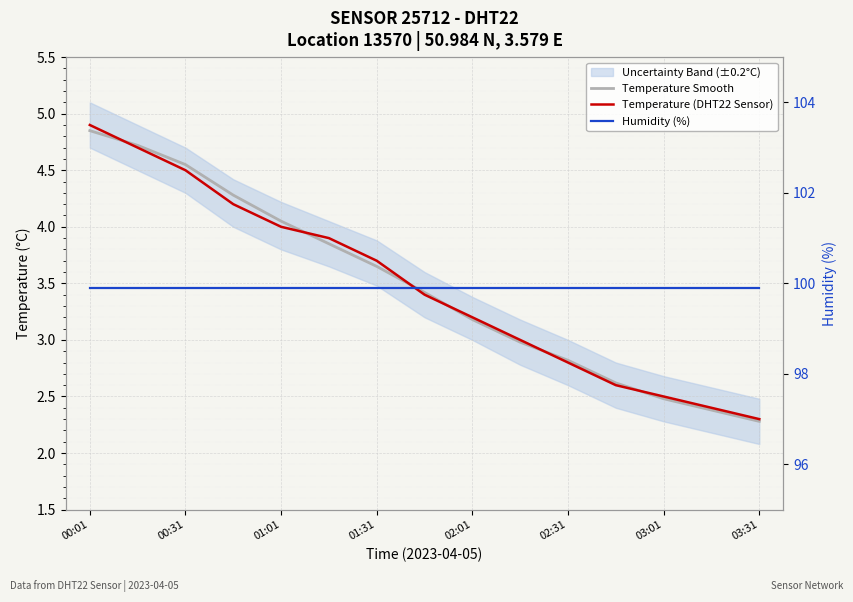

At which label is Temperature Smooth closest to 3?

9